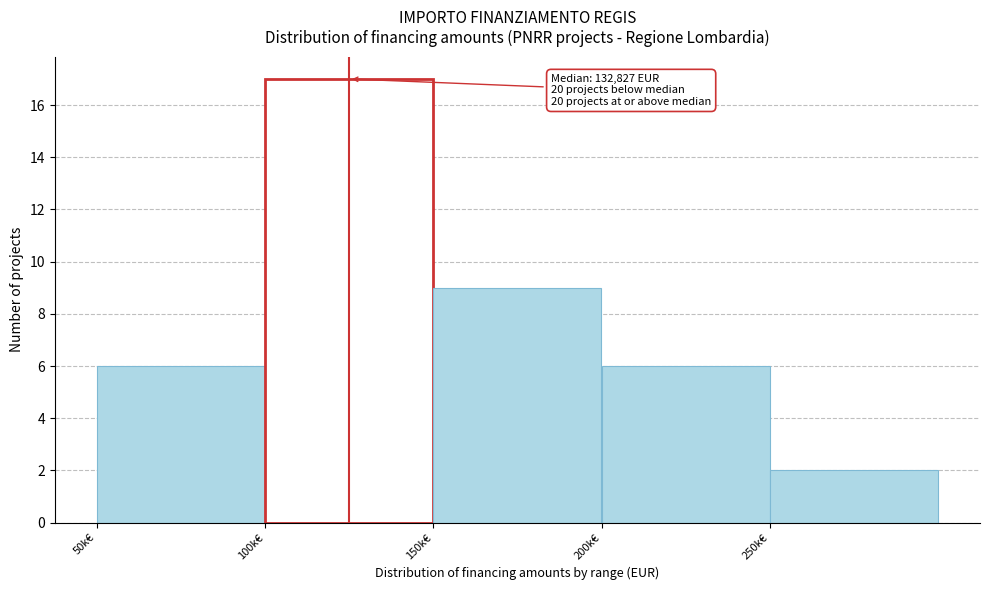

Reading left to right, extract all data points from this chart.

6	17	9	6	2